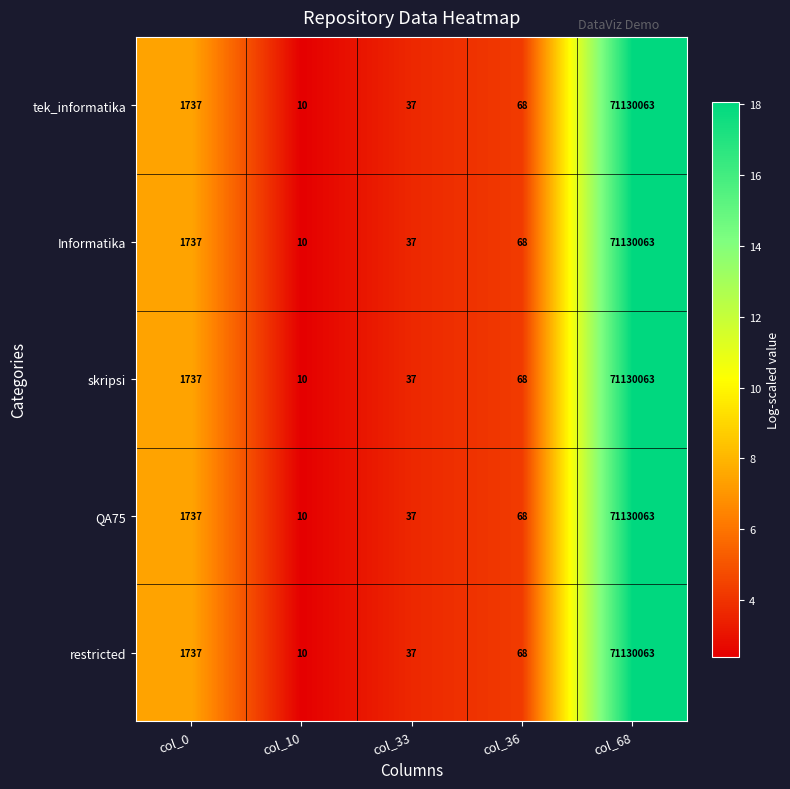

What is the approximate value of Informatika at col_33?

37